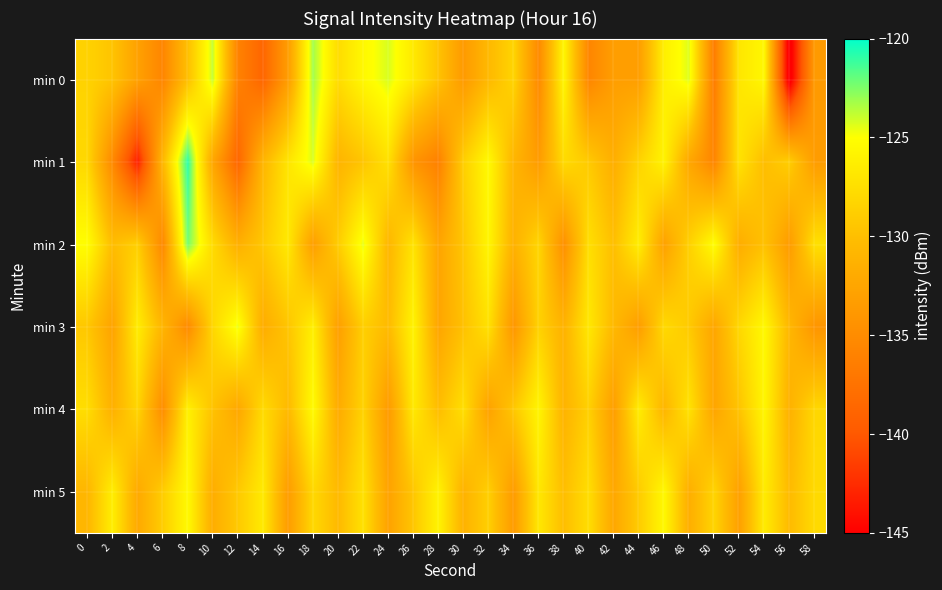

Reading left to right, what are all the values shown in this chart?

min 0: 0=-128.5	2=-129.6	4=-132.9	6=-135.7	8=-130.0	10=-123.8	12=-135.9	14=-138.8	16=-133.4	18=-123.2	20=-127.7	22=-125.5	24=-124.2	26=-126.7	28=-129.7	30=-133.7	32=-130.6	34=-128.3	36=-135.2	38=-125.7	40=-135.6	42=-133.2	44=-133.2	46=-126.2	48=-124.3	50=-136.5	52=-126.9	54=-125.6	56=-146.3	58=-133.6
min 1: 0=-128.0	2=-135.3	4=-143.3	6=-130.7	8=-120.8	10=-132.5	12=-138.7	14=-130.9	16=-127.0	18=-124.3	20=-131.0	22=-129.5	24=-127.3	26=-134.2	28=-136.1	30=-128.7	32=-125.4	34=-130.9	36=-133.5	38=-127.8	40=-129.1	42=-131.6	44=-128.4	46=-125.9	48=-132.3	50=-135.7	52=-127.2	54=-130.1	56=-128.8	58=-133.4
min 2: 0=-125.1	2=-130.2	4=-128.7	6=-135.4	8=-122.3	10=-127.8	12=-131.5	14=-129.3	16=-126.7	18=-133.2	20=-128.9	22=-124.5	24=-130.8	26=-127.1	28=-132.6	30=-129.4	32=-125.7	34=-131.3	36=-128.2	38=-134.6	40=-127.5	42=-130.0	44=-126.3	46=-132.9	48=-128.6	50=-125.1	52=-131.7	54=-129.8	56=-133.5	58=-127.4
min 3: 0=-129.3	2=-132.7	4=-126.4	6=-130.9	8=-135.2	10=-128.1	12=-124.6	14=-131.8	16=-129.5	18=-126.2	20=-133.1	22=-128.7	24=-130.4	26=-125.9	28=-132.5	30=-129.8	32=-127.3	34=-134.0	36=-128.5	38=-131.2	40=-126.8	42=-130.6	44=-133.3	46=-127.9	48=-129.1	50=-132.4	52=-128.0	54=-125.5	56=-130.7	58=-134.1
min 4: 0=-127.6	2=-131.4	4=-128.2	6=-134.9	8=-126.1	10=-129.7	12=-132.3	14=-127.8	16=-130.5	18=-125.3	20=-131.9	22=-128.4	24=-133.6	26=-126.7	28=-130.2	30=-127.5	32=-132.8	34=-129.3	36=-125.8	38=-131.1	40=-128.6	42=-133.2	44=-126.4	46=-130.9	48=-127.2	50=-132.5	52=-129.6	54=-125.7	56=-131.3	58=-128.1
min 5: 0=-130.8	2=-126.3	4=-132.1	6=-128.9	8=-125.4	10=-131.7	12=-129.2	14=-126.6	16=-133.4	18=-128.0	20=-130.5	22=-127.3	24=-132.8	26=-129.4	28=-125.9	30=-131.2	32=-128.7	34=-133.5	36=-126.8	38=-130.1	40=-127.6	42=-132.3	44=-129.0	46=-125.5	48=-131.6	50=-128.3	52=-133.0	54=-126.5	56=-130.4	58=-127.9